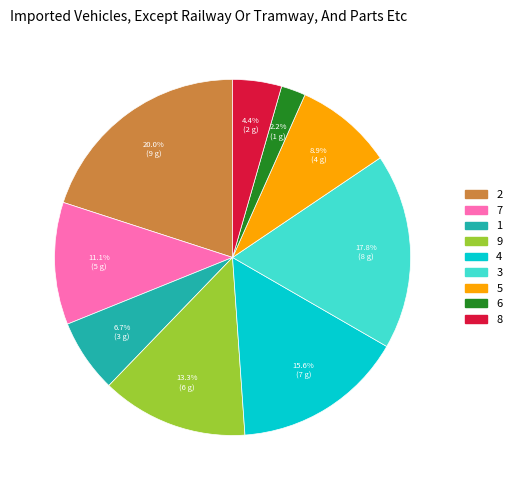

To the nearest percent, what is the difference between the largest and smallest slice percentages?

18%